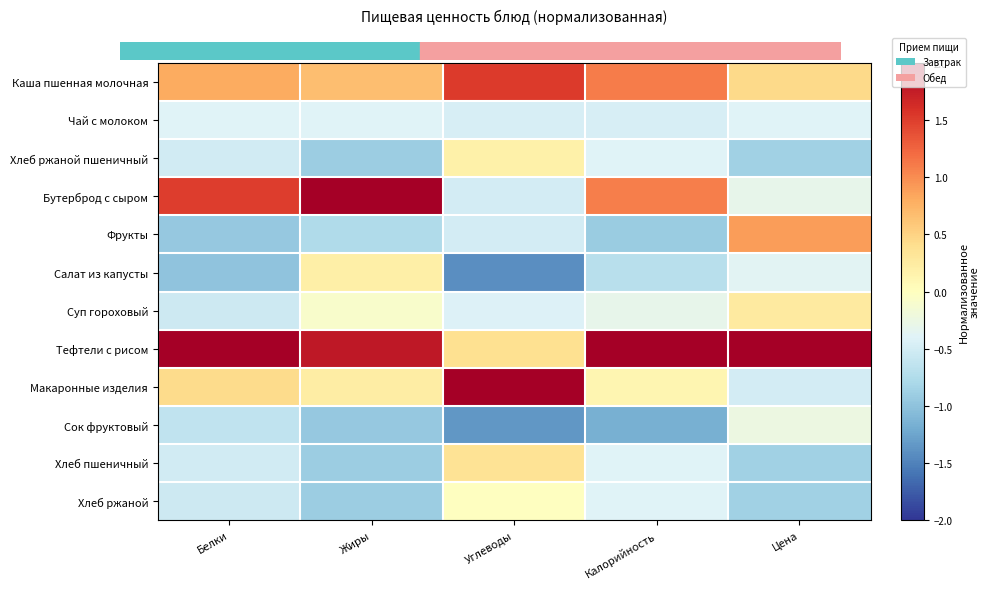

Reading right to left, transcribe all the data shown in this chart.

Каша пшенная молочная: Цена=0.4	Калорийность=1.1	Углеводы=1.5	Жиры=0.7	Белки=0.8
Чай с молоком: Цена=-0.4	Калорийность=-0.5	Углеводы=-0.5	Жиры=-0.4	Белки=-0.4
Хлеб ржаной пшеничный: Цена=-0.9	Калорийность=-0.4	Углеводы=0.2	Жиры=-0.9	Белки=-0.5
Бутерброд с сыром: Цена=-0.3	Калорийность=1.1	Углеводы=-0.5	Жиры=2.0	Белки=1.5
Фрукты: Цена=0.9	Калорийность=-0.9	Углеводы=-0.5	Жиры=-0.8	Белки=-0.9
Салат из капусты: Цена=-0.4	Калорийность=-0.7	Углеводы=-1.4	Жиры=0.2	Белки=-1.0
Суп гороховый: Цена=0.3	Калорийность=-0.3	Углеводы=-0.4	Жиры=-0.1	Белки=-0.5
Тефтели с рисом: Цена=2.0	Калорийность=2.0	Углеводы=0.4	Жиры=1.8	Белки=2.0
Макаронные изделия: Цена=-0.5	Калорийность=0.1	Углеводы=2.0	Жиры=0.2	Белки=0.4
Сок фруктовый: Цена=-0.2	Калорийность=-1.2	Углеводы=-1.4	Жиры=-0.9	Белки=-0.6
Хлеб пшеничный: Цена=-0.9	Калорийность=-0.4	Углеводы=0.4	Жиры=-0.9	Белки=-0.5
Хлеб ржаной: Цена=-0.9	Калорийность=-0.4	Углеводы=-0.0	Жиры=-0.9	Белки=-0.5